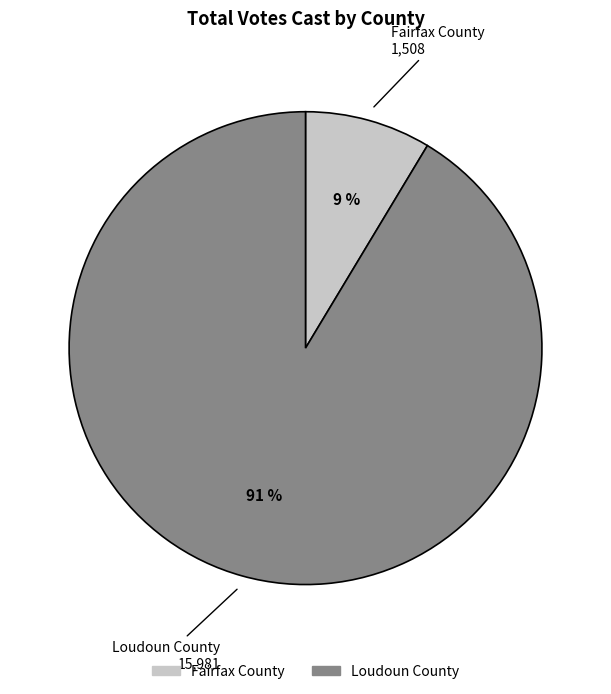

How many segments does this pie chart have?

2